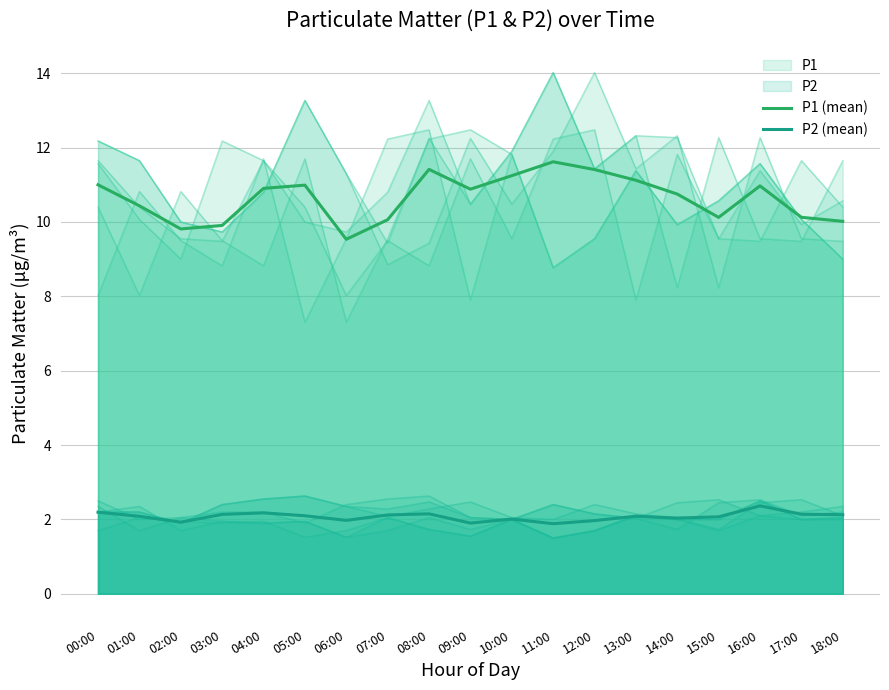

How many values in the P2 (mean) series are below 2?

5